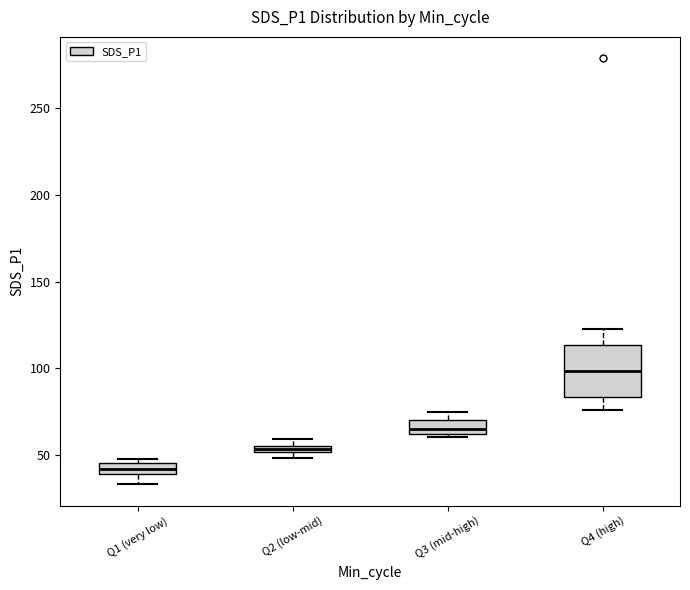

Which box has the highest median line?

Q4 (high)